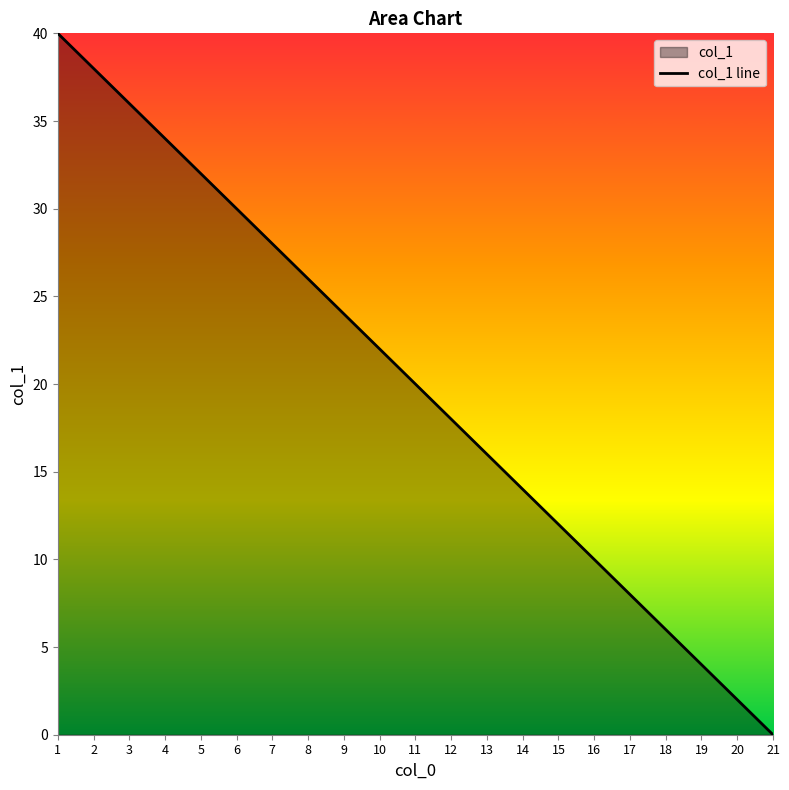

Reading left to right, what are all the values shown in this chart?

40	38	36	34	32	30	28	26	24	22	20	18	16	14	12	10	8	6	4	2	0